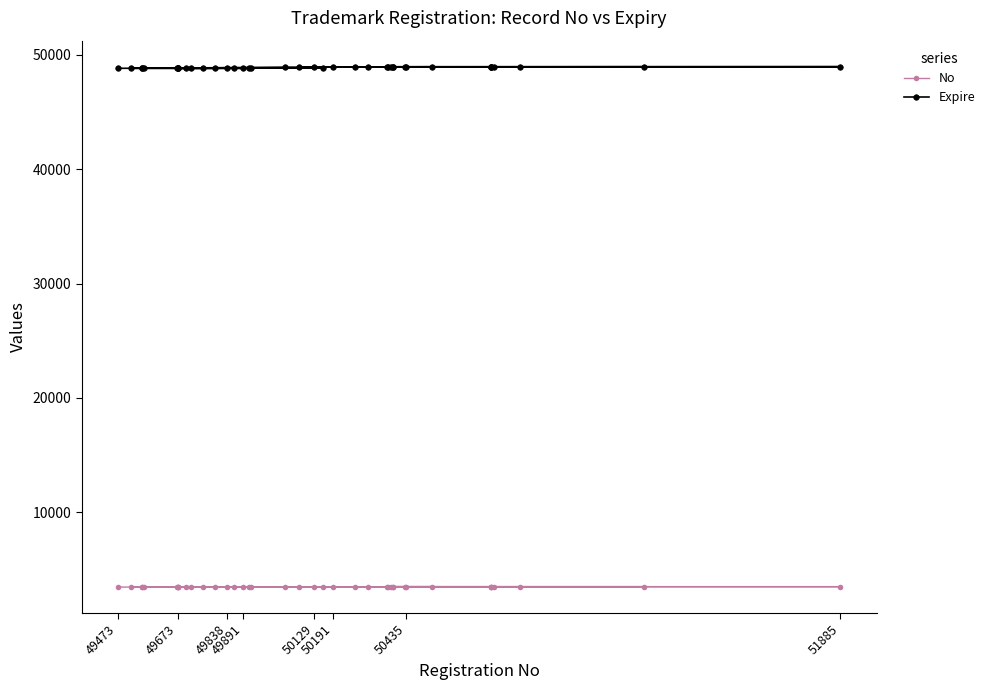

Which series has the largest range (max minus min)?

Expire